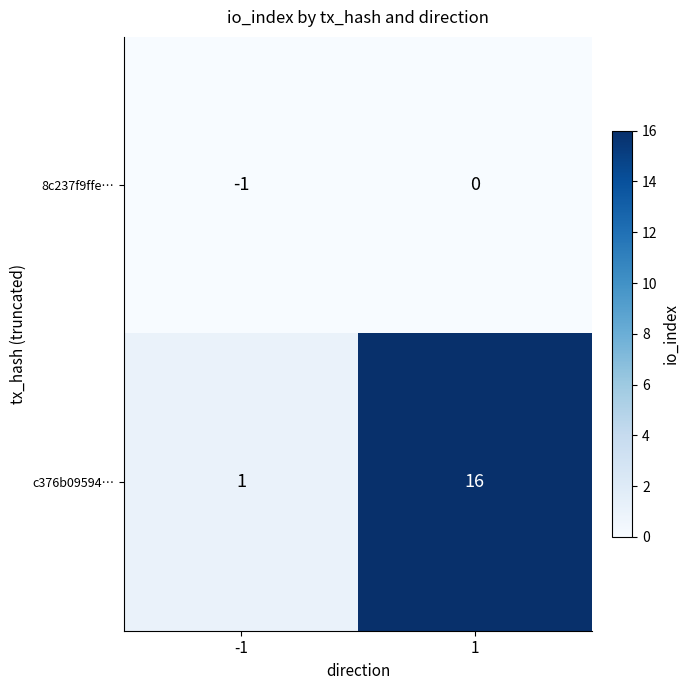

What is the difference between the maximum and minimum values in the c376b09594… series?

15